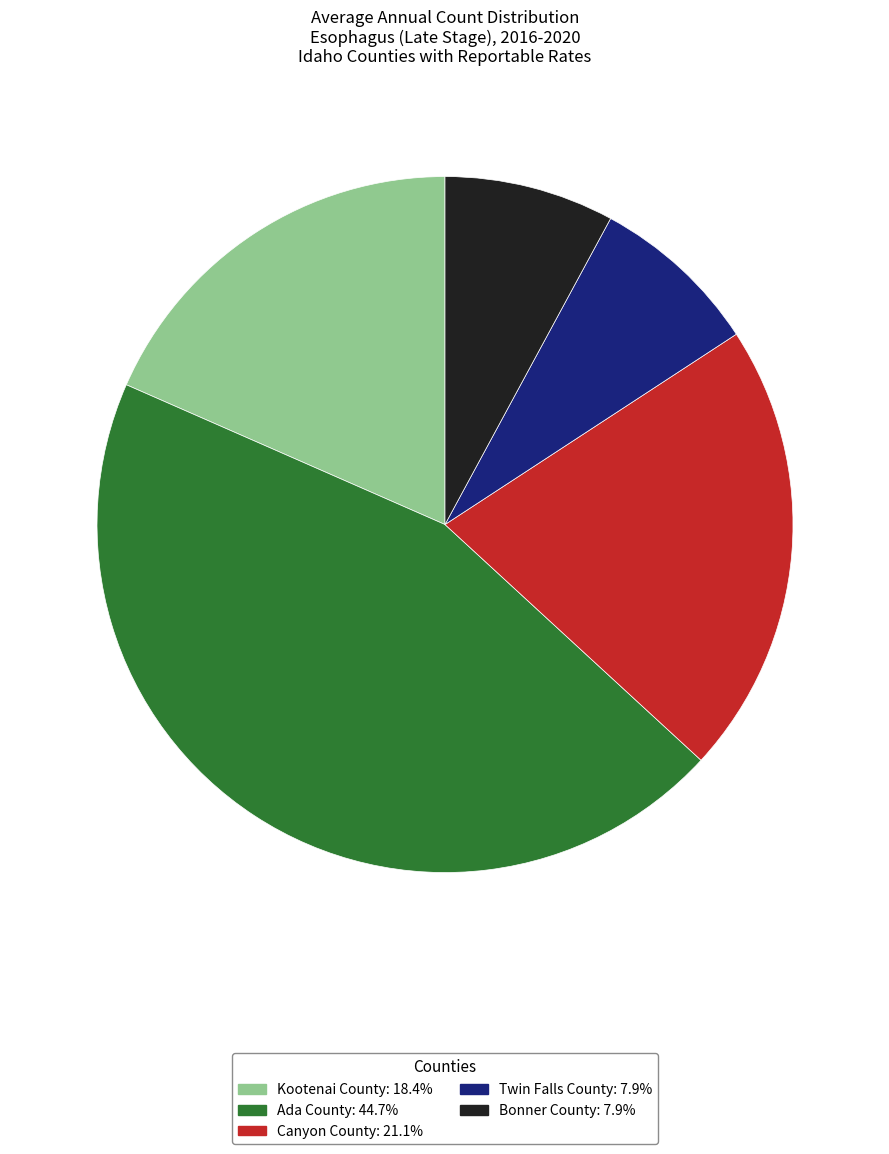

Do Ada County and Bonner County together represent more than half of the pie?

Yes